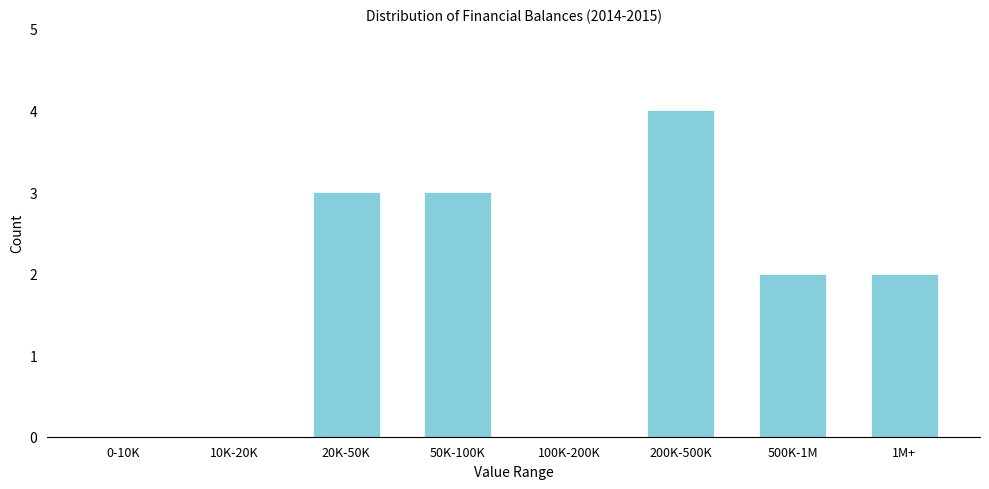

Reading left to right, list all the values displayed in this chart.

0-10K=0	10K-20K=0	20K-50K=3	50K-100K=3	100K-200K=0	200K-500K=4	500K-1M=2	1M+=2